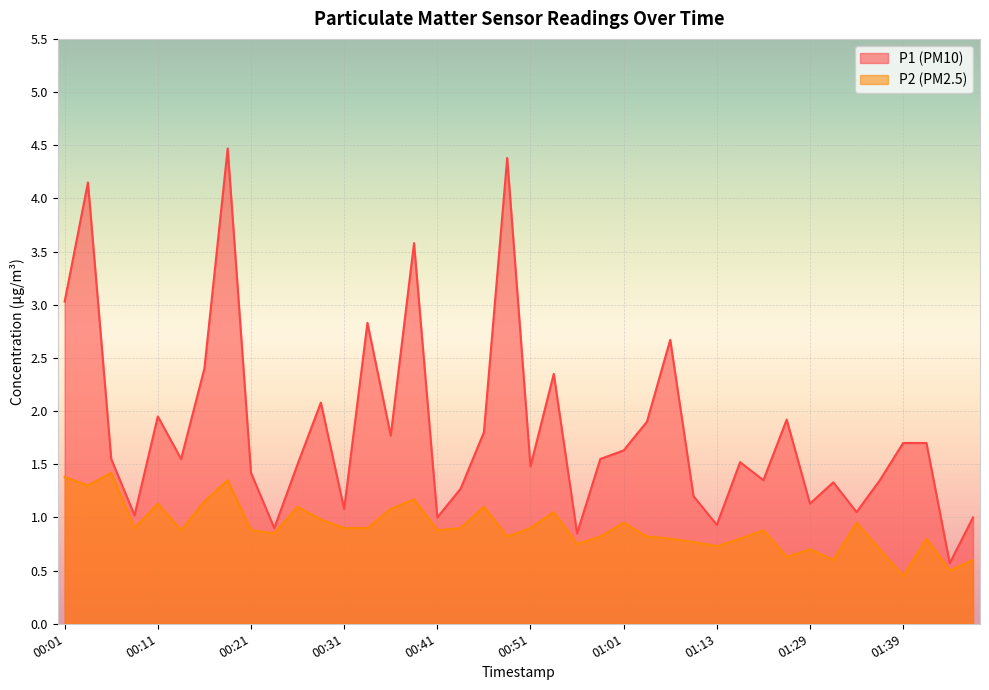

At which category does P1 reach its first local valley?

00:09